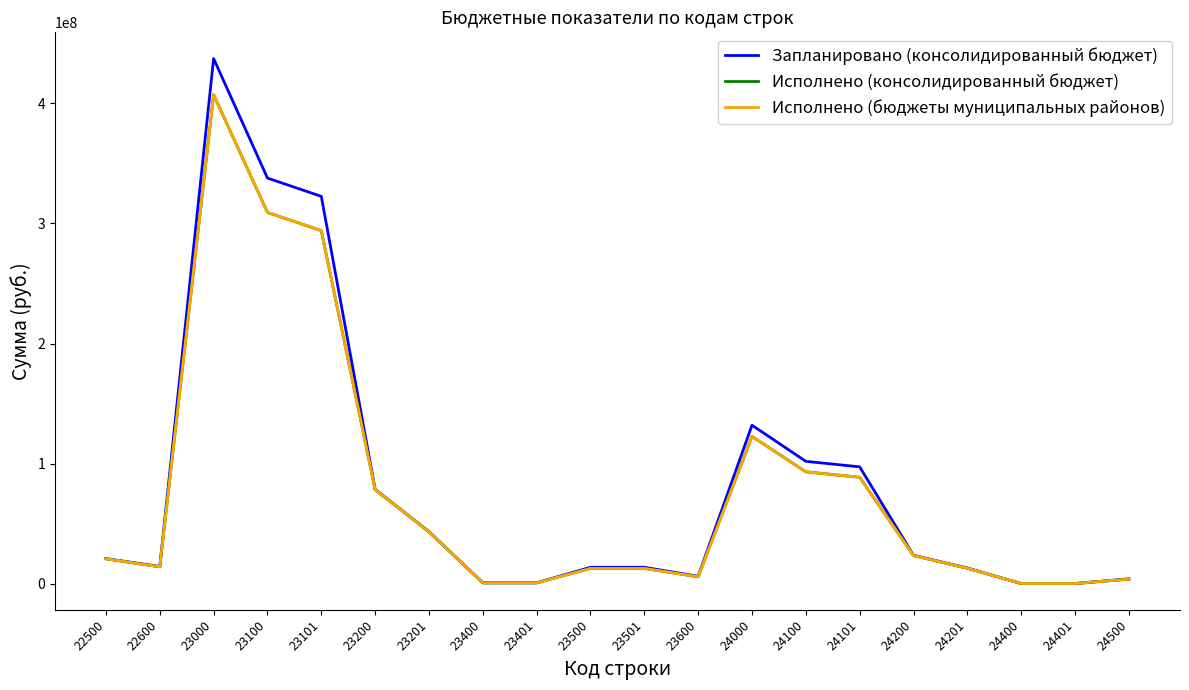

True or false: Запланировано (консолидированный бюджет) and Исполнено (бюджеты муниципальных районов) cross at least once.

False